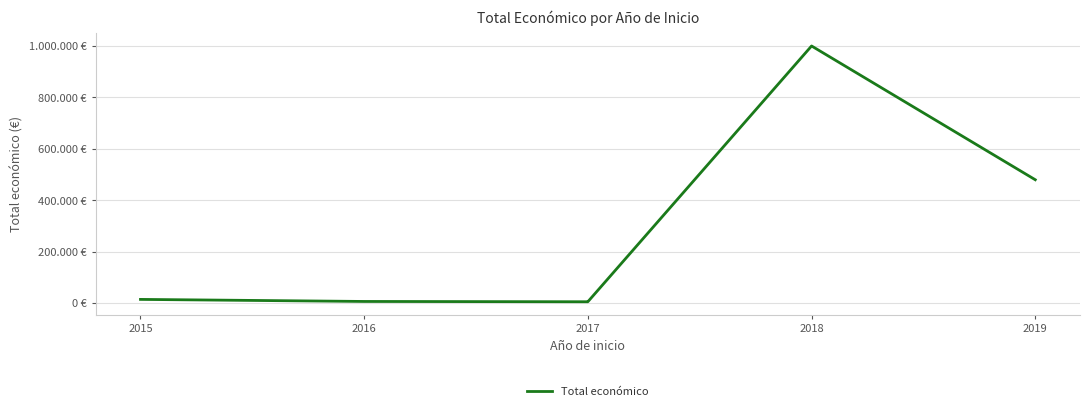

What is the difference between the maximum and second lowest values?

994992